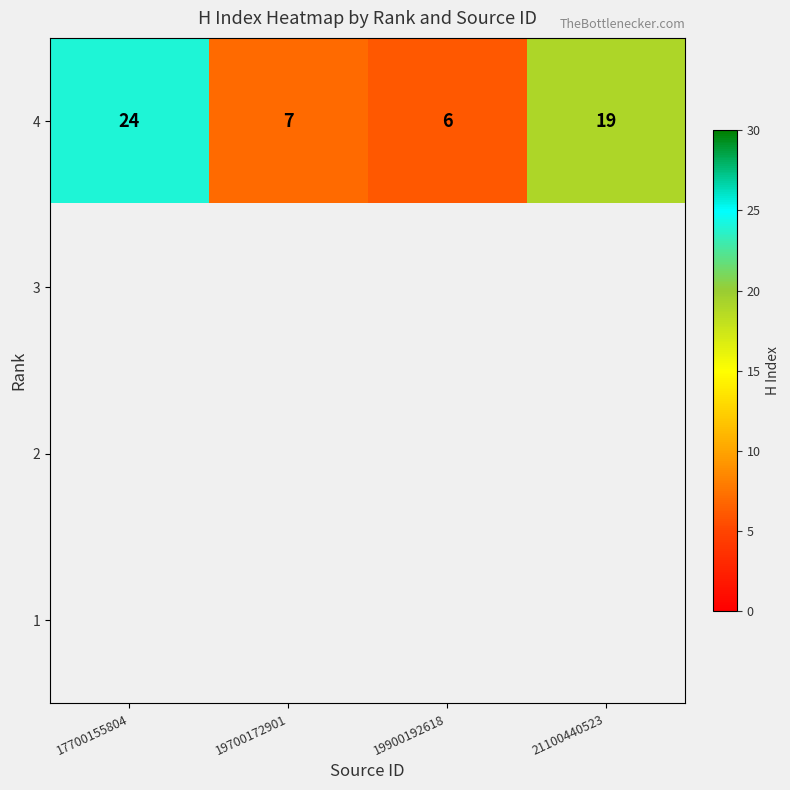

Where does the 4 series first go above 19?

17700155804